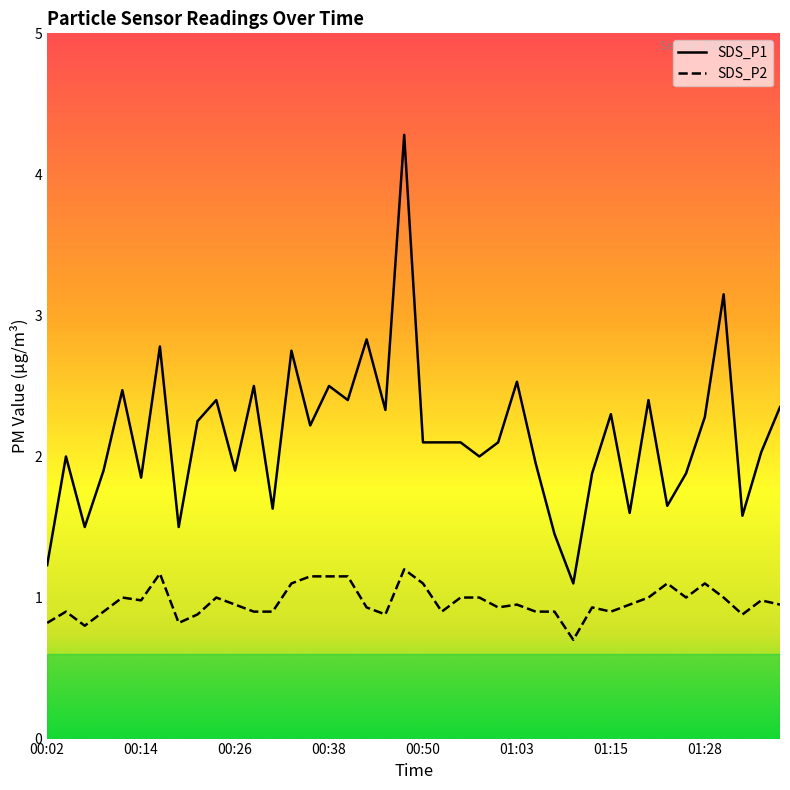

Reading right to left, list all the values displayed in this chart.

SDS_P1: 01:38=2.4	01:35=2.0	01:33=1.6	01:30=3.1	01:28=2.3	01:26=1.9	01:23=1.6	01:21=2.4	01:18=1.6	01:15=2.3	01:13=1.9	01:10=1.1	01:08=1.4	01:05=1.9	01:03=2.5	01:00=2.1	00:58=2.0	00:55=2.1	00:53=2.1	00:50=2.1	00:48=4.3	00:45=2.3	00:43=2.8	00:41=2.4	00:38=2.5	00:36=2.2	00:33=2.8	00:31=1.6	00:28=2.5	00:26=1.9	00:24=2.4	00:21=2.2	00:19=1.5	00:16=2.8	00:14=1.9	00:11=2.5	00:09=1.9	00:07=1.5	00:04=2.0	00:02=1.2
SDS_P2: 01:38=0.9	01:35=1.0	01:33=0.9	01:30=1.0	01:28=1.1	01:26=1.0	01:23=1.1	01:21=1.0	01:18=0.9	01:15=0.9	01:13=0.9	01:10=0.7	01:08=0.9	01:05=0.9	01:03=0.9	01:00=0.9	00:58=1.0	00:55=1.0	00:53=0.9	00:50=1.1	00:48=1.2	00:45=0.9	00:43=0.9	00:41=1.1	00:38=1.1	00:36=1.1	00:33=1.1	00:31=0.9	00:28=0.9	00:26=0.9	00:24=1.0	00:21=0.9	00:19=0.8	00:16=1.2	00:14=1.0	00:11=1.0	00:09=0.9	00:07=0.8	00:04=0.9	00:02=0.8